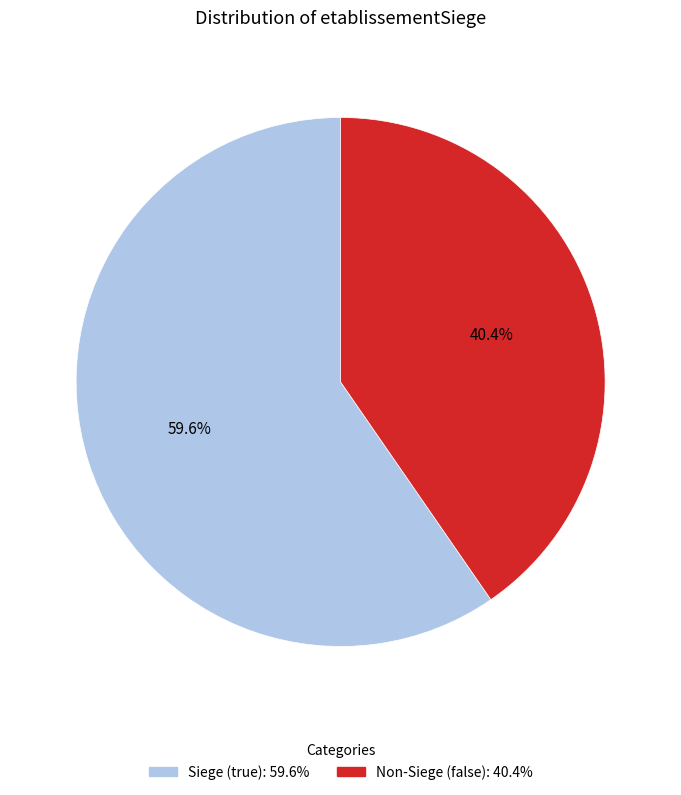

Is there any slice that represents more than half of the pie?

Yes